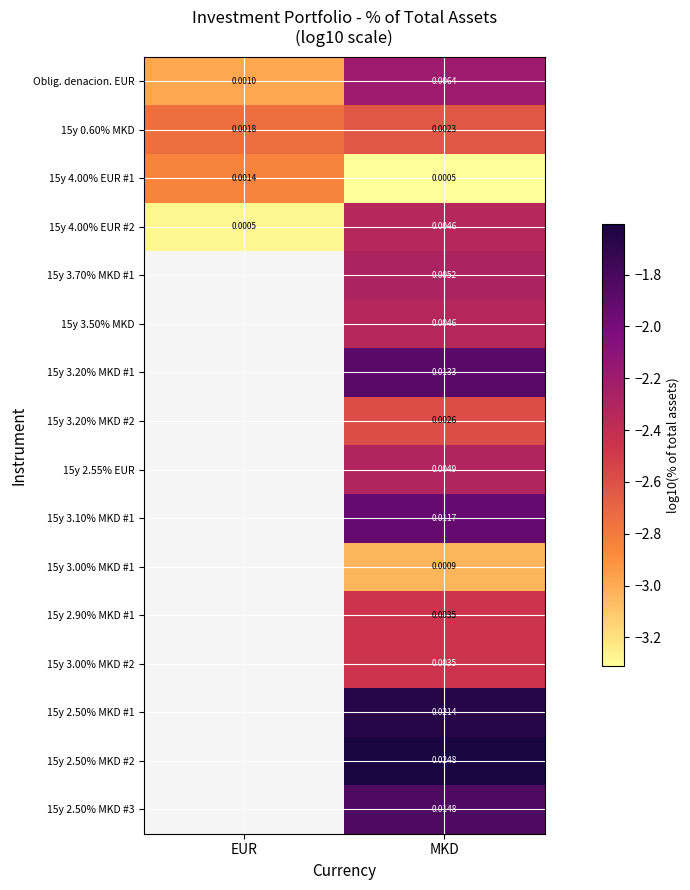

At which label does 15y 4.00% EUR #2 reach its peak?

MKD